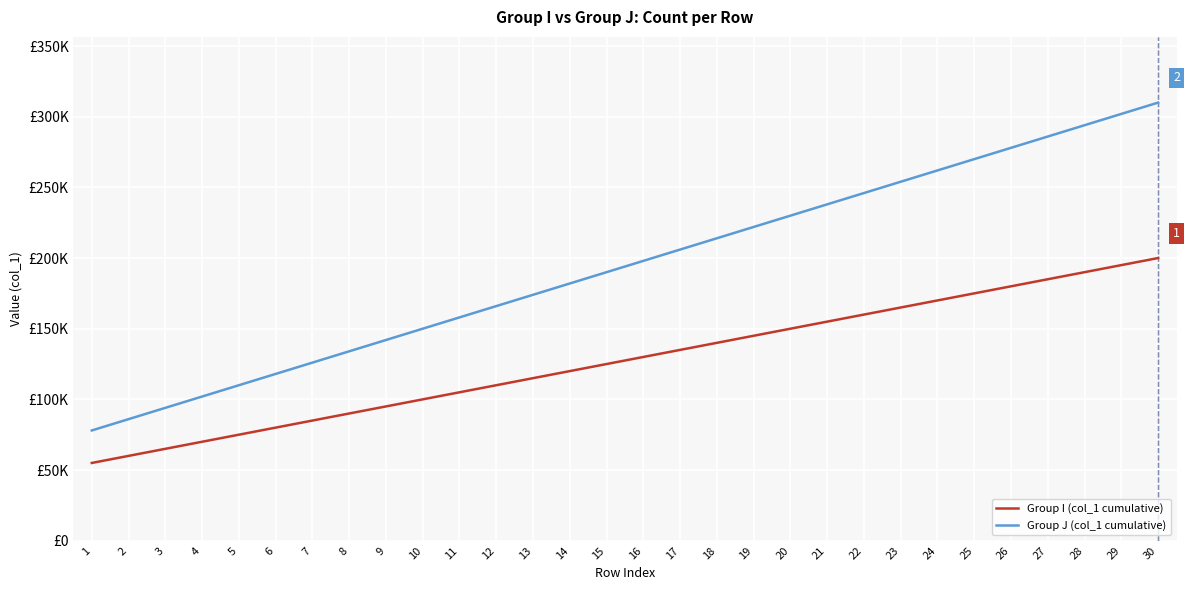

Which series has the largest total across all categories?

Group J (col_1 cumulative)